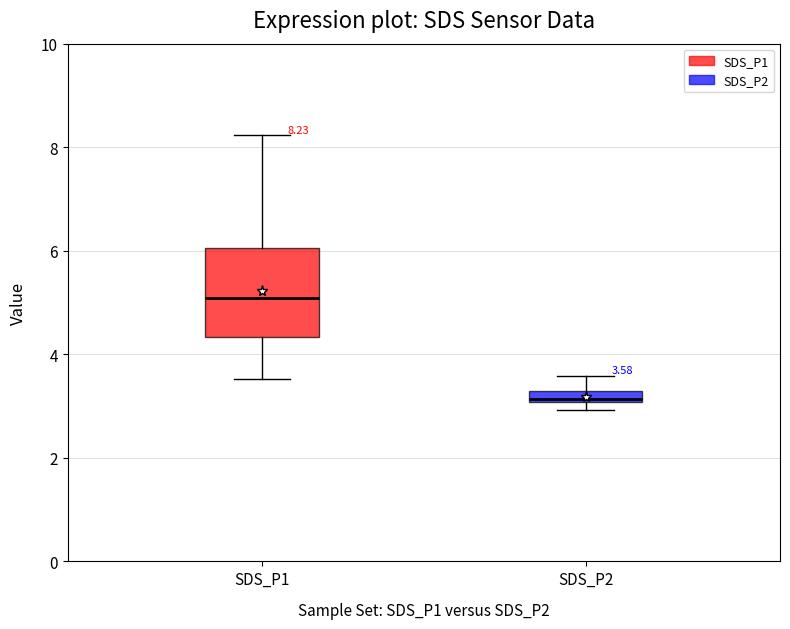

Comparing the boxes themselves (not the whiskers), which one is the tallest?

SDS_P1